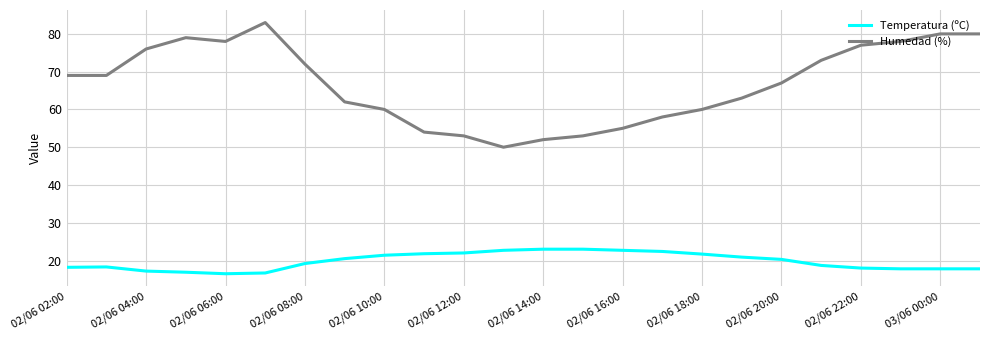

True or false: Humedad (%) and Temperatura (ºC) intersect in this chart.

False